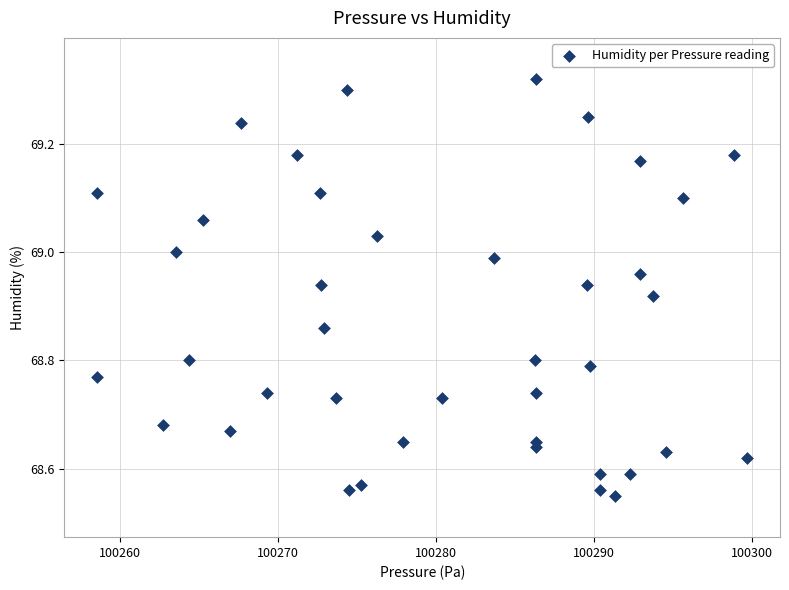

What is the range of Y values (max minus min)?

0.8